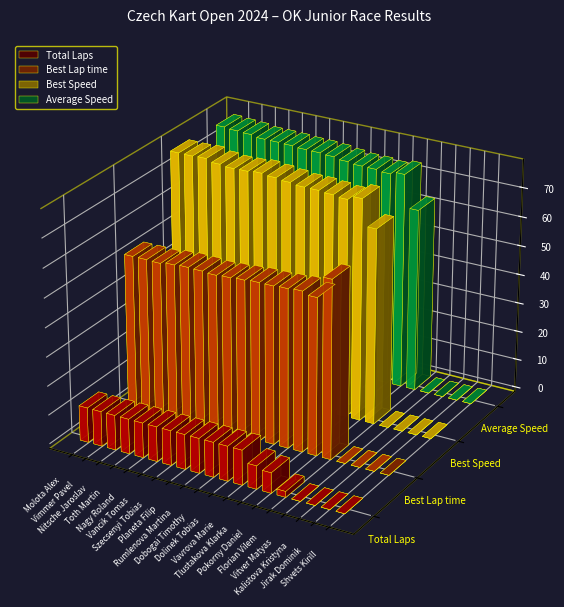

What position from the left is Shvets Kirill?

19